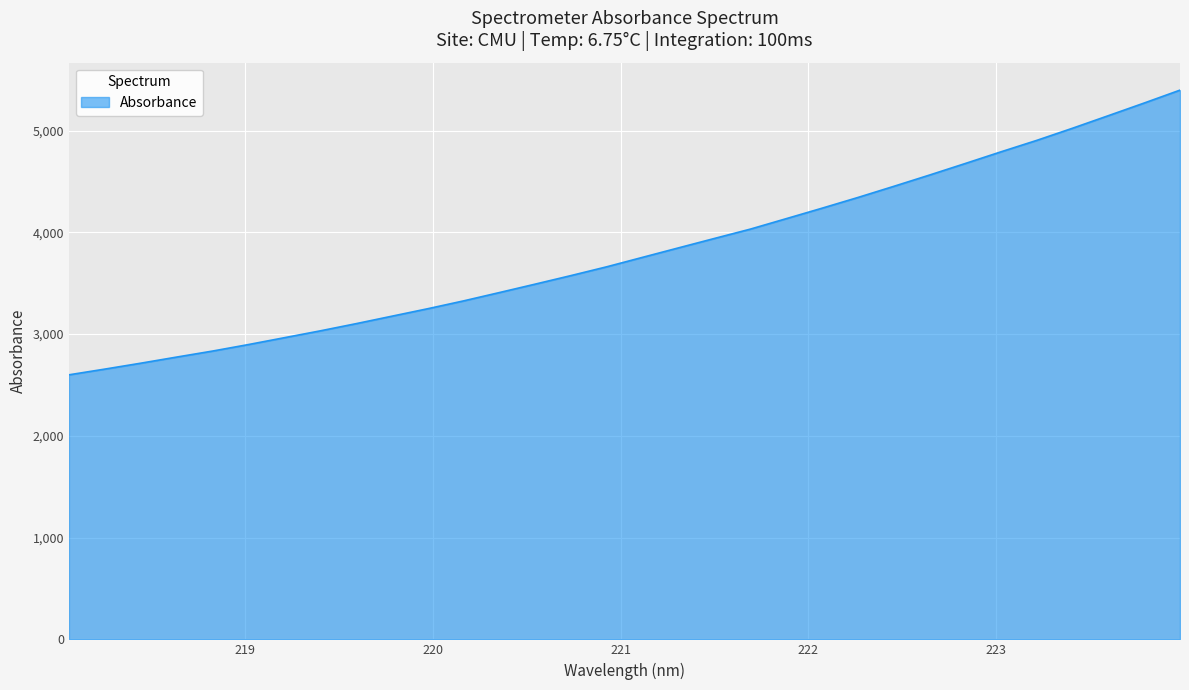

What is the difference between the maximum and minimum values?

2797.4